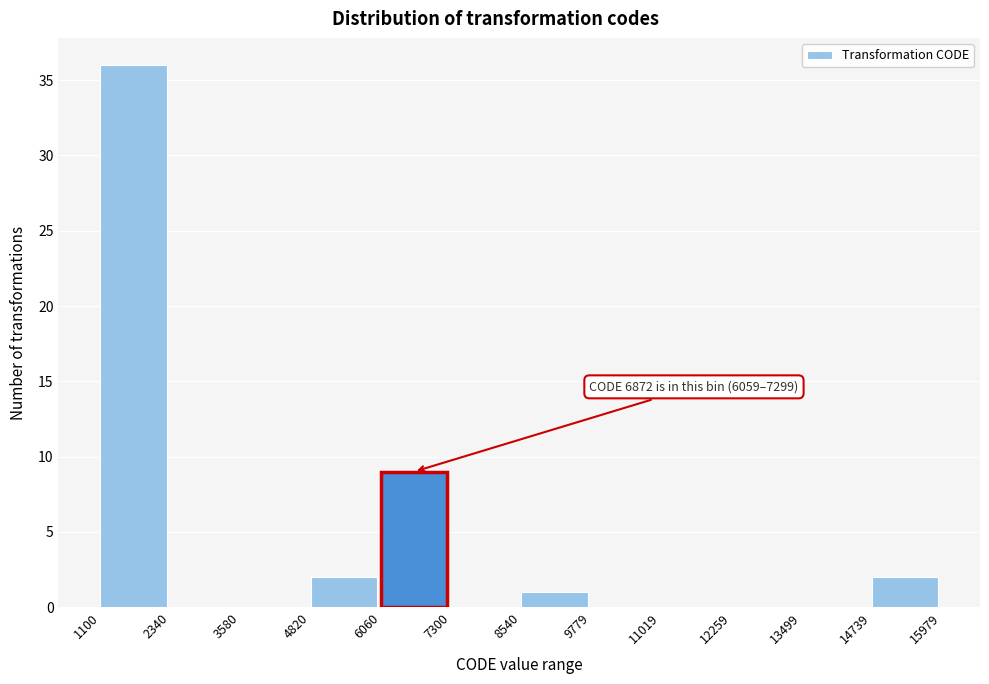

Over which range of the x-axis is the bar tallest?

1100 to 2340